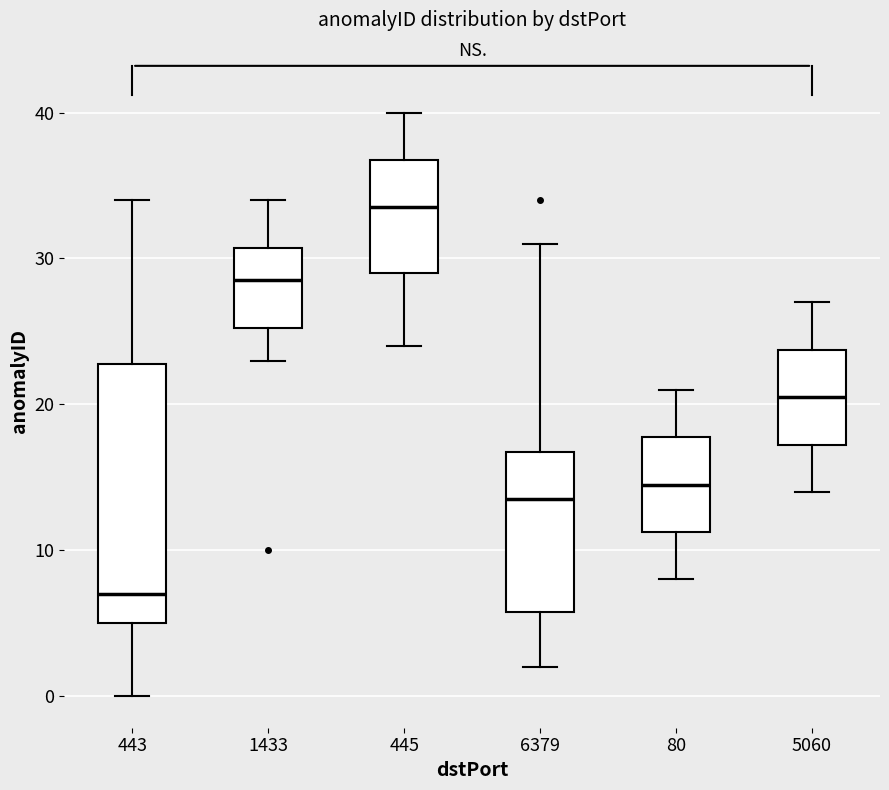

Reading left to right, transcribe this box plot: for each box, give where its median line is, the range the box spans, and where its two whiskers end, as read against the y-axis. The values are not printed on the chart, so give them approximately, as read against the axis.

443: median 7, box 5 to 23, whiskers 0 to 34
1433: median 29, box 25 to 31, whiskers 23 to 34
445: median 34, box 29 to 37, whiskers 24 to 40
6379: median 14, box 6 to 17, whiskers 2 to 31
80: median 15, box 11 to 18, whiskers 8 to 21
5060: median 21, box 17 to 24, whiskers 14 to 27